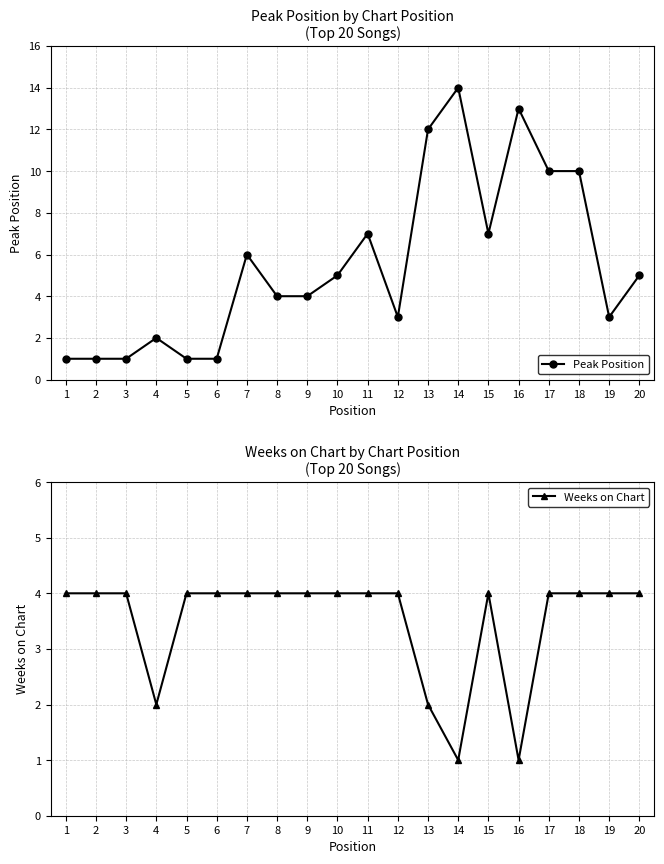

In Peak Position, how many points are lower than both neighbors (excluding endpoints)?

3